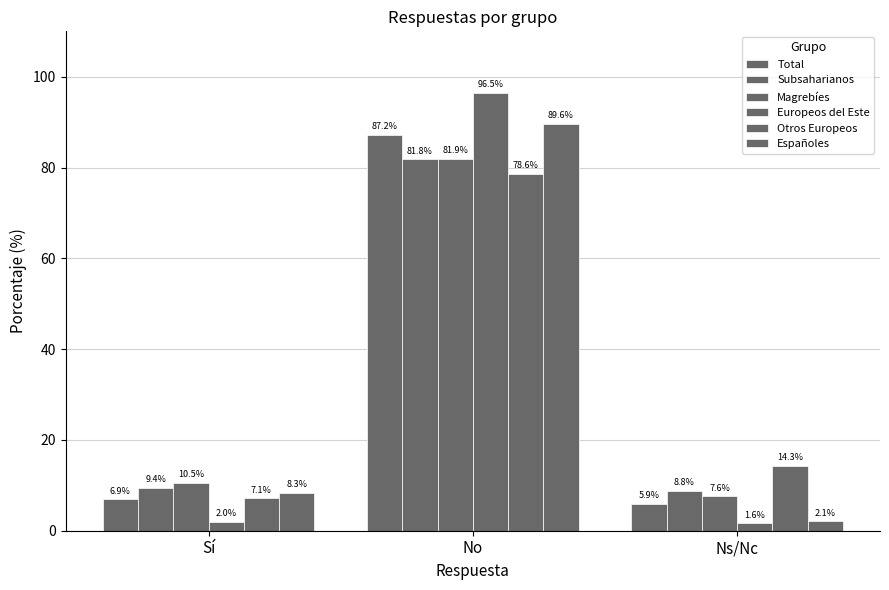

At which label does Europeos del Este first exceed 2?

No